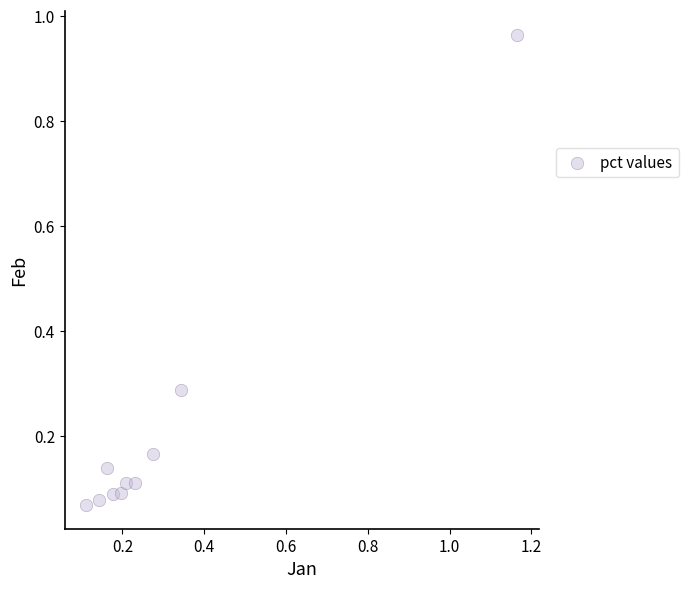

What is the range of X values (max minus min)?

1.1